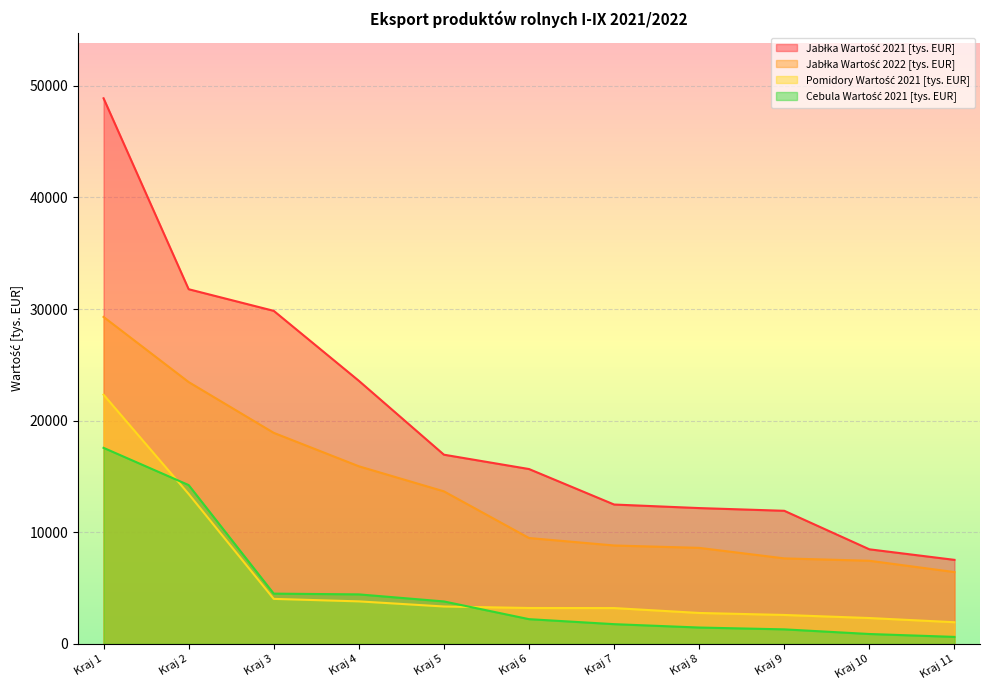

What is the highest value of the Pomidory Wartość 2021 [tys. EUR] series?

22322.4